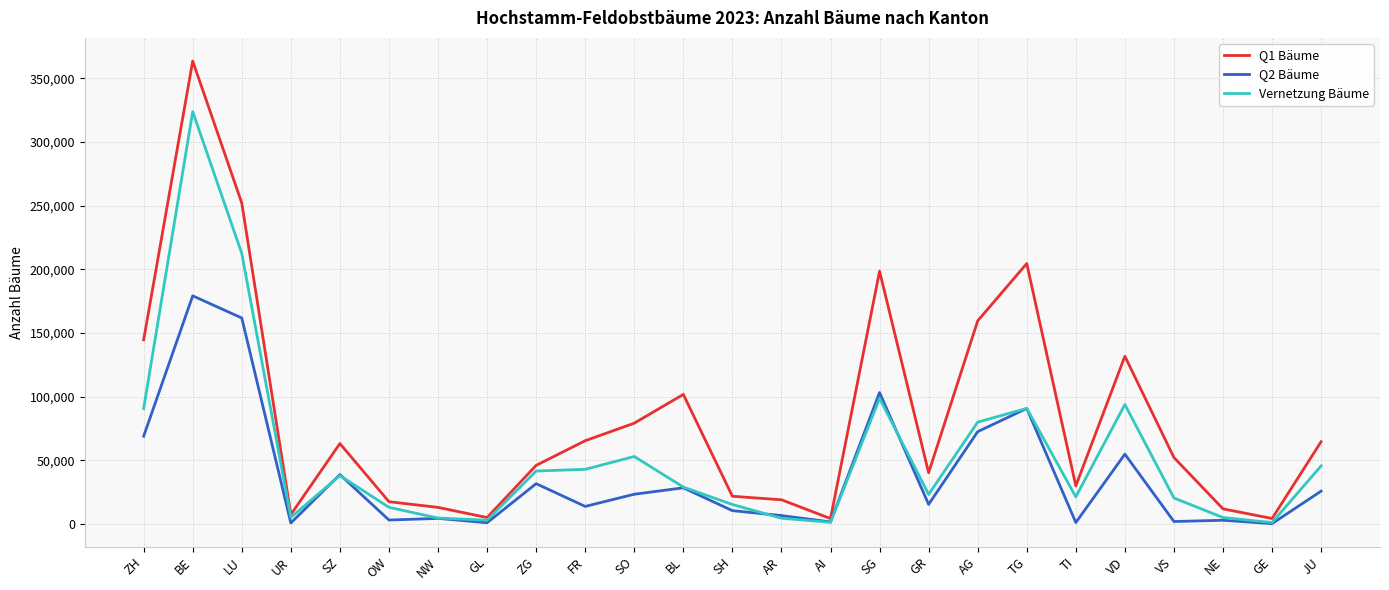

Which series changed the most between ZH and BL?

Vernetzung Bäume